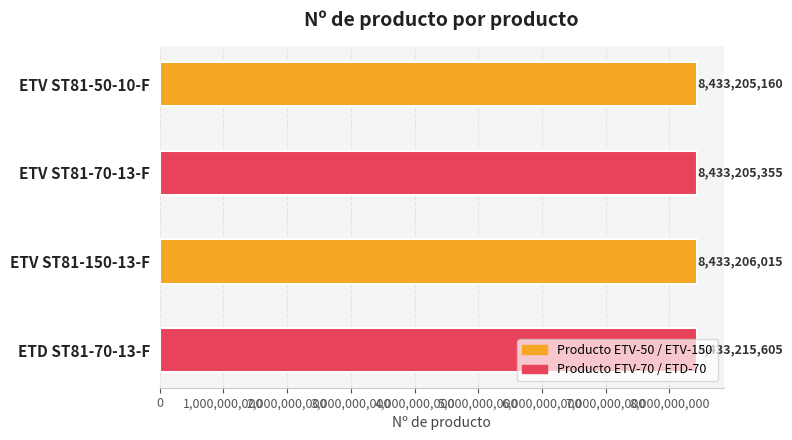

What value does the data have at ETV ST81-150-13-F?

8433206015